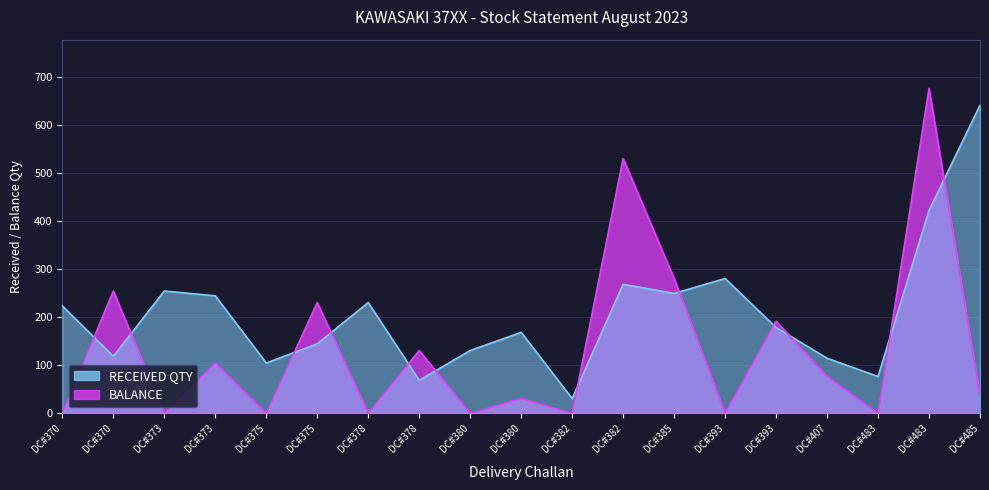

Is the value of RECEIVED QTY at DC#380 greater than the value of BALANCE at DC#373?

Yes